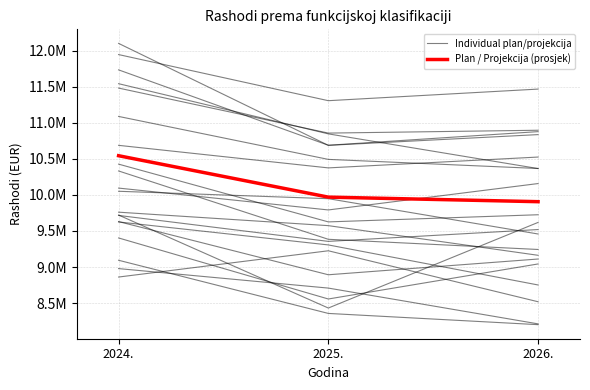

At which label does Individual plan/projekcija reach its peak?

2024.